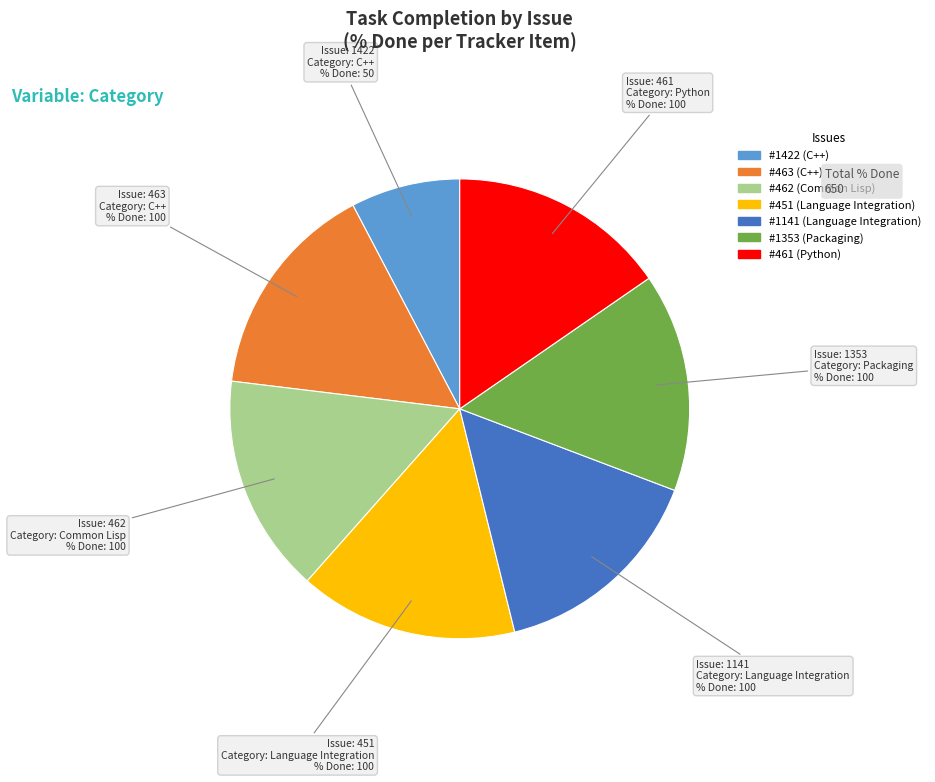

Is there any slice that represents more than half of the pie?

No